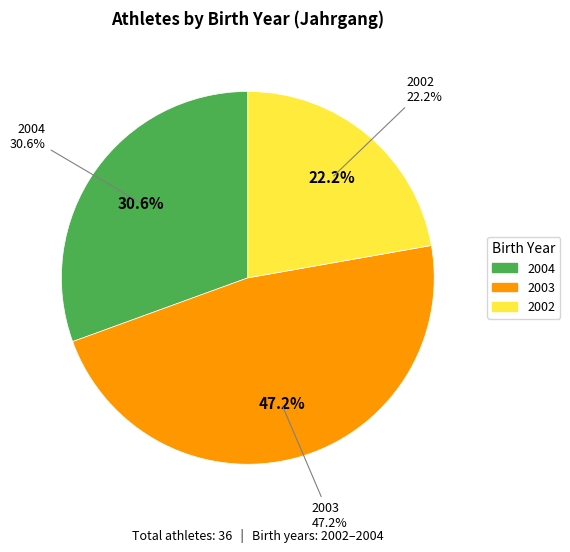

Count the number of slices in the pie.

3